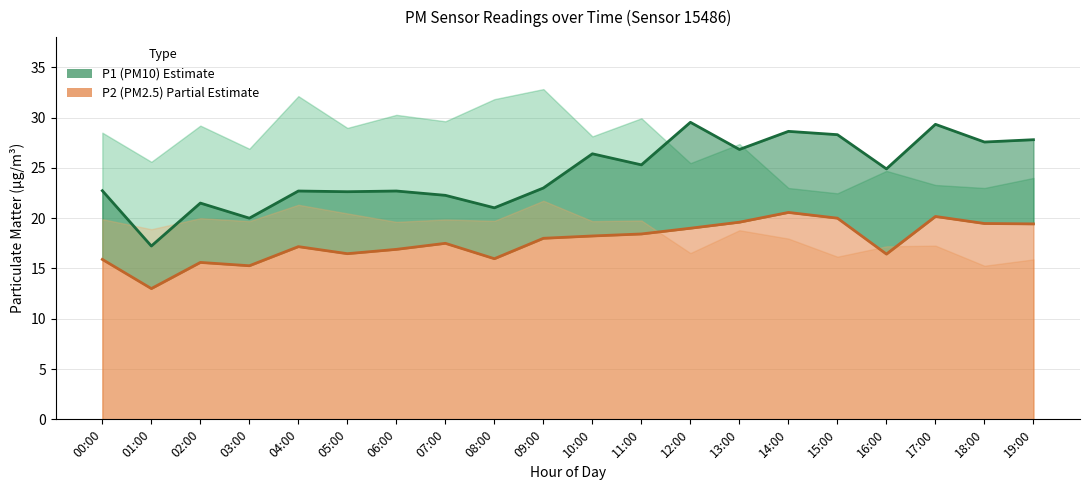

At how many categories does at least one series exceed 13?

20